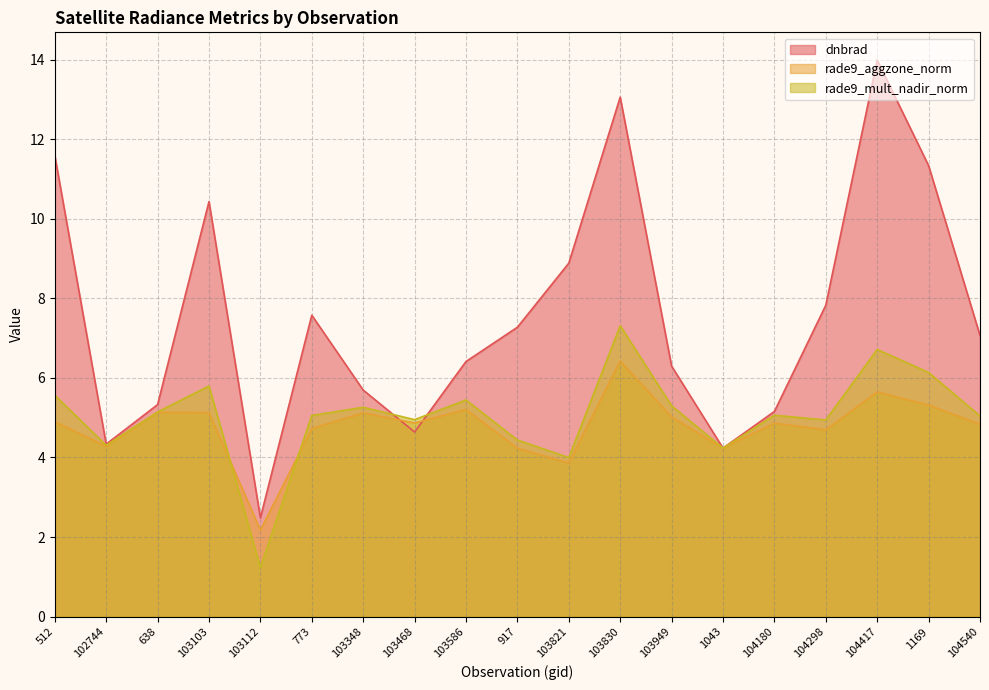

Which series changed the most between 103830 and 104417?

dnbrad